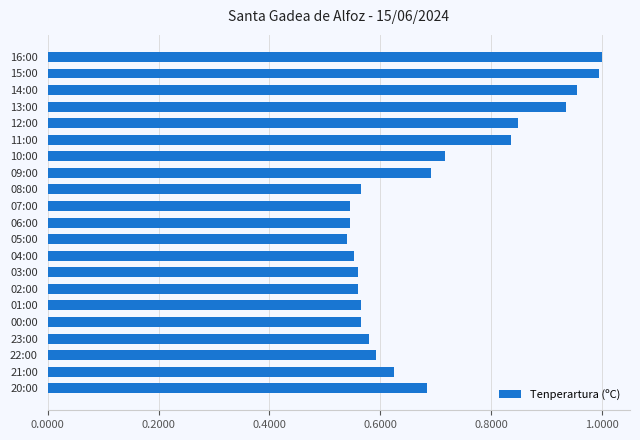

How many categories are shown in the chart?

21